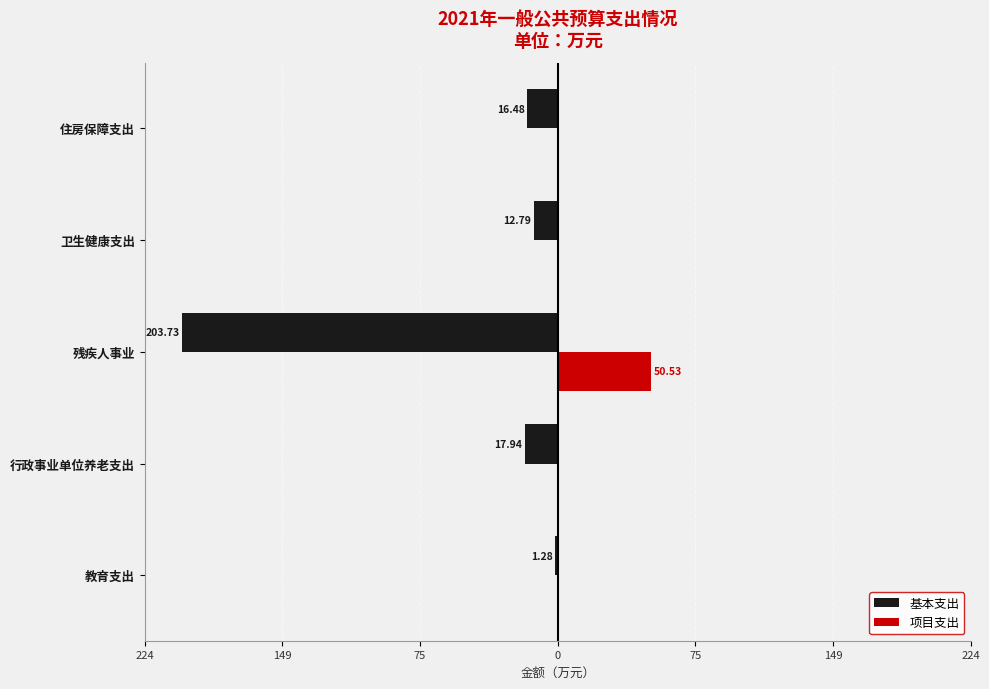

What are all the series names shown in the legend?

基本支出, 项目支出